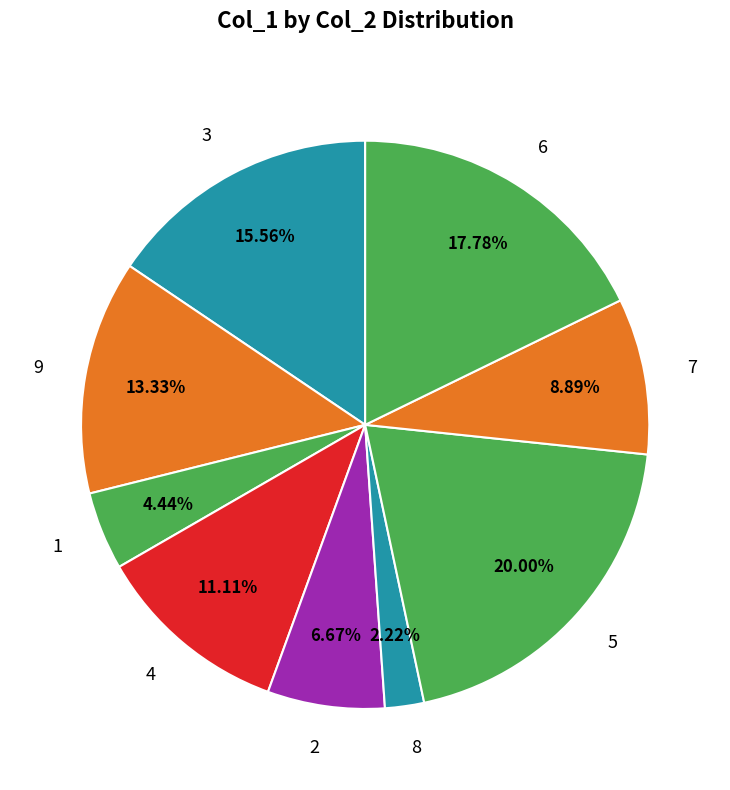

To the nearest percent, what is the difference between the largest and smallest slice percentages?

18%